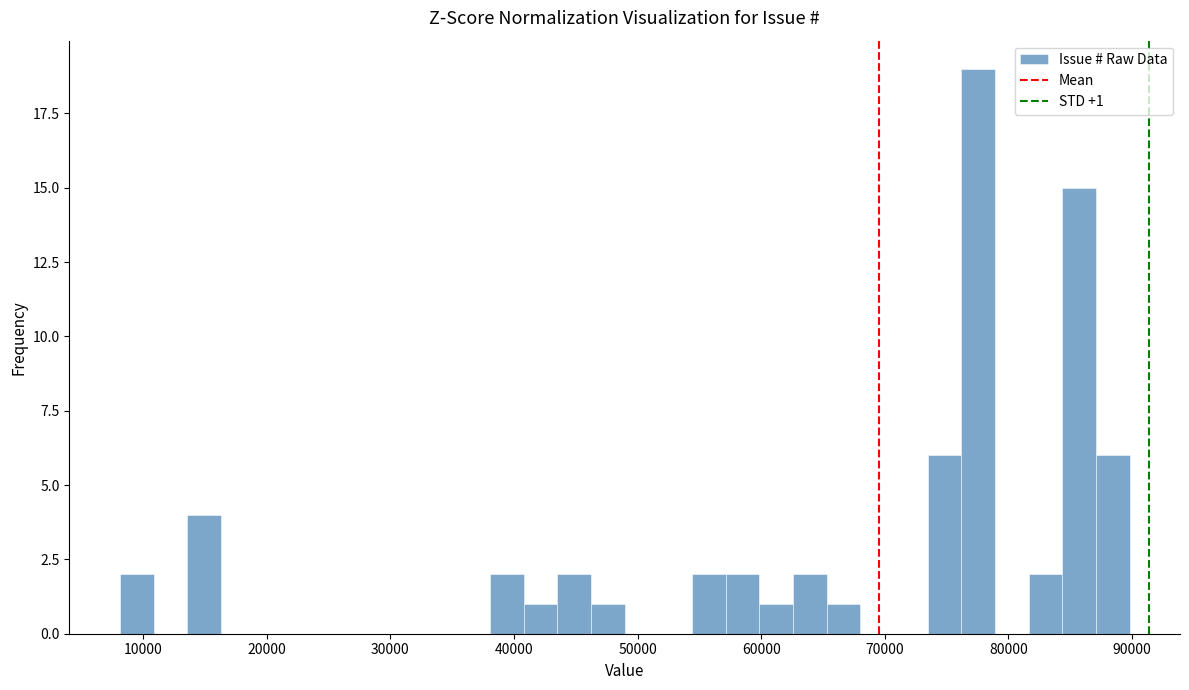

Around what value on the x-axis is the tallest bar? Give the approximate position of its centre, as read against the axis.

78000